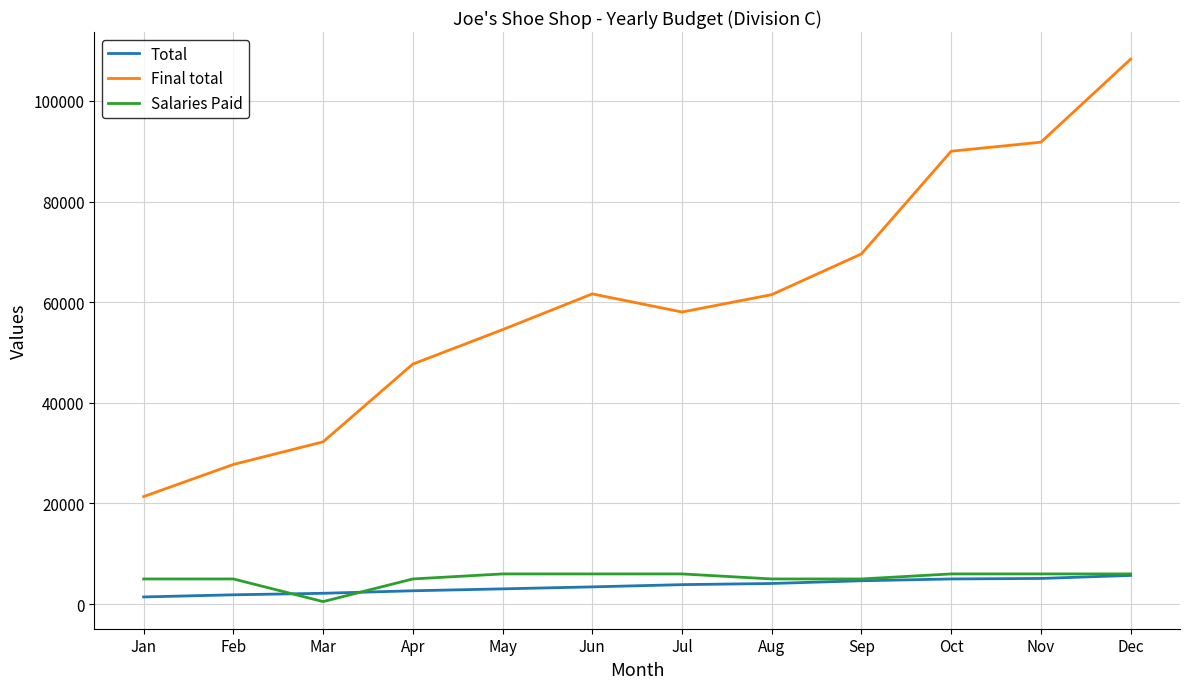

Where is the first local minimum for Final total?

Jul